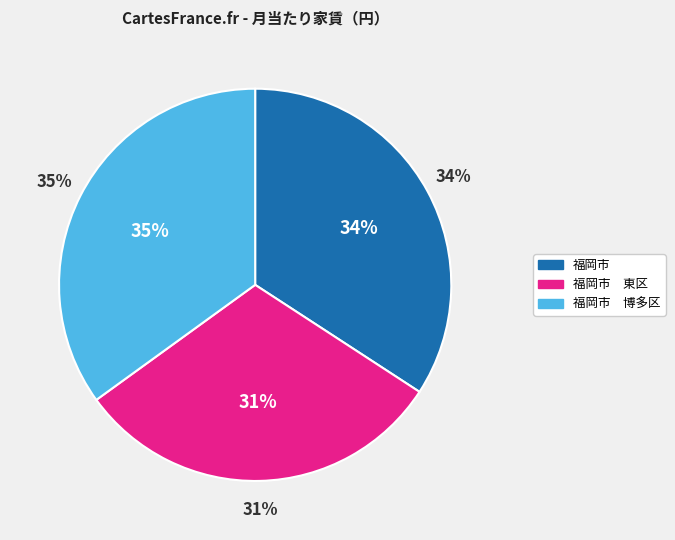

Which slice is the smallest?

福岡市　東区